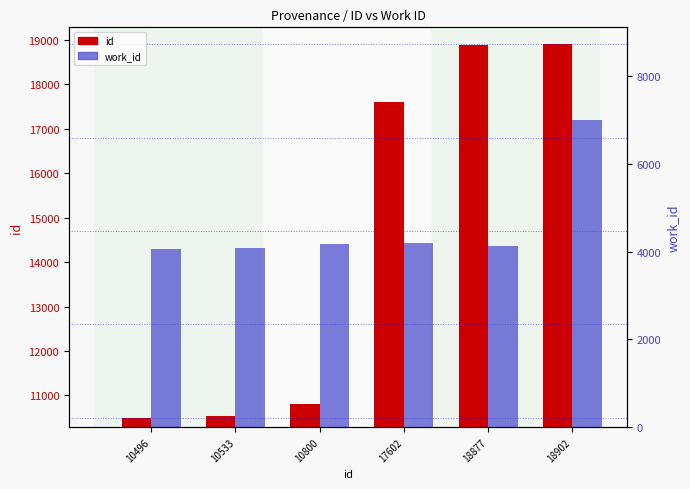

Reading right to left, extract all data points from this chart.

id: 18902	18877	17602	10800	10533	10496
work_id: 7012	4142	4208	4167	4088	4054